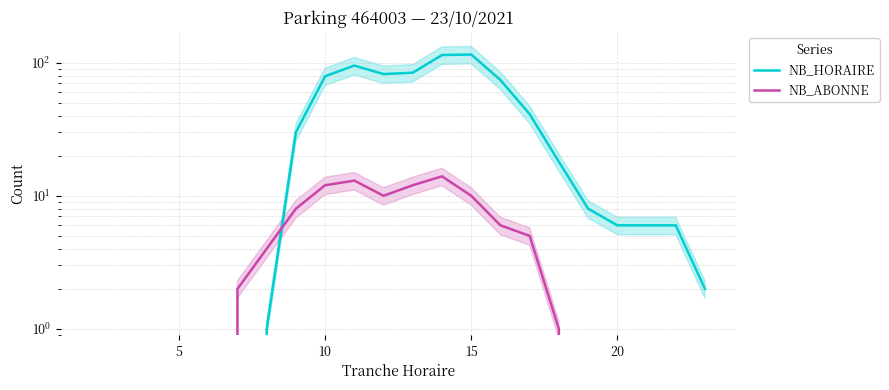

What is the average value of the NB_HORAIRE series?

35